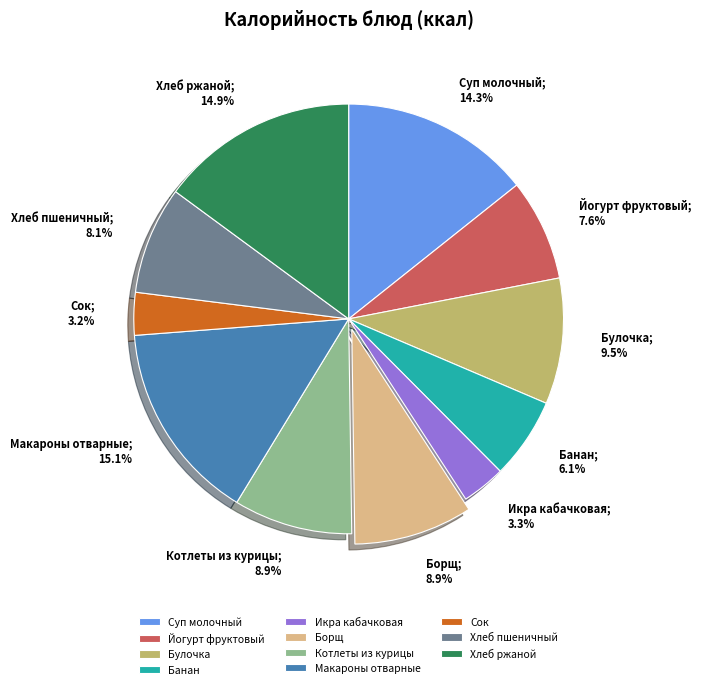

What percentage do Йогурт фруктовый and Хлеб пшеничный together represent?

15.7%